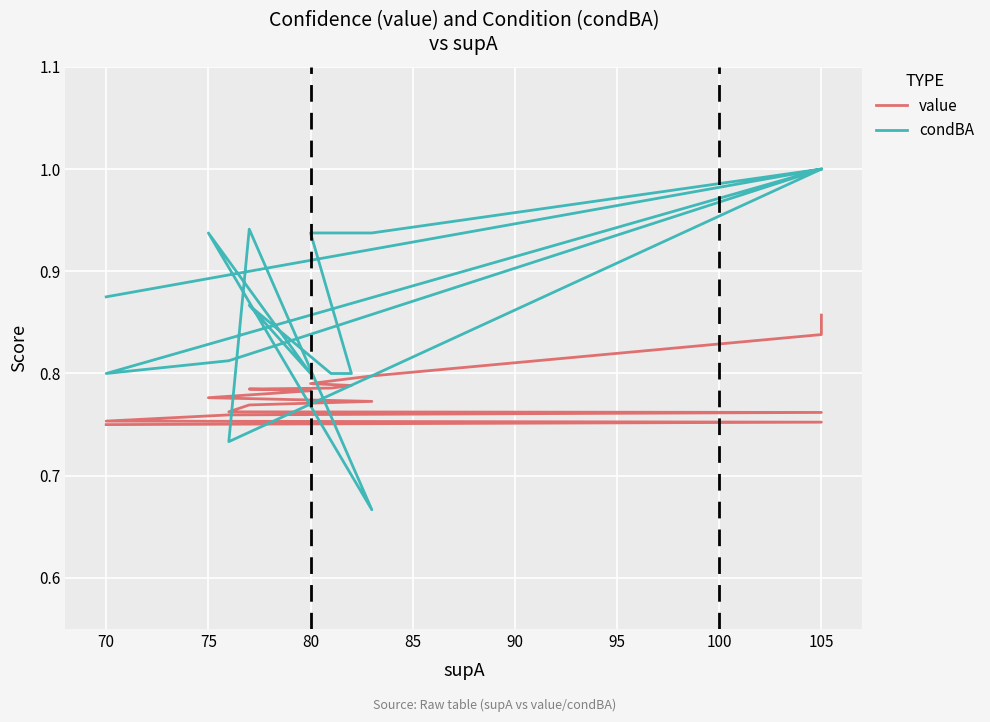

How many interior local valleys does the condBA series have?

4